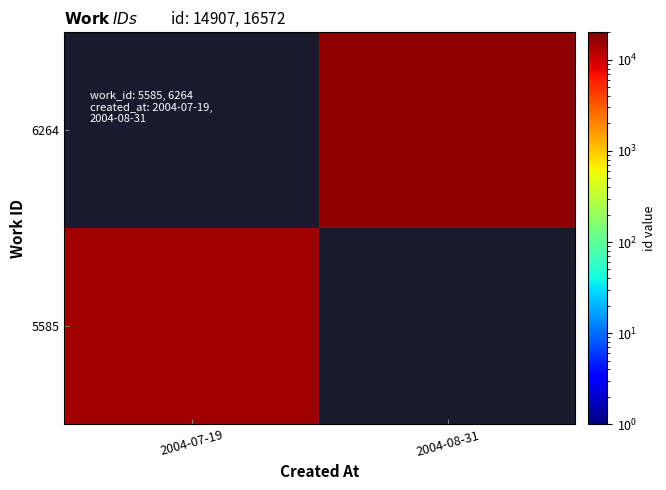

Rank the series by their maximum value, from lowest to highest.

5585, 6264